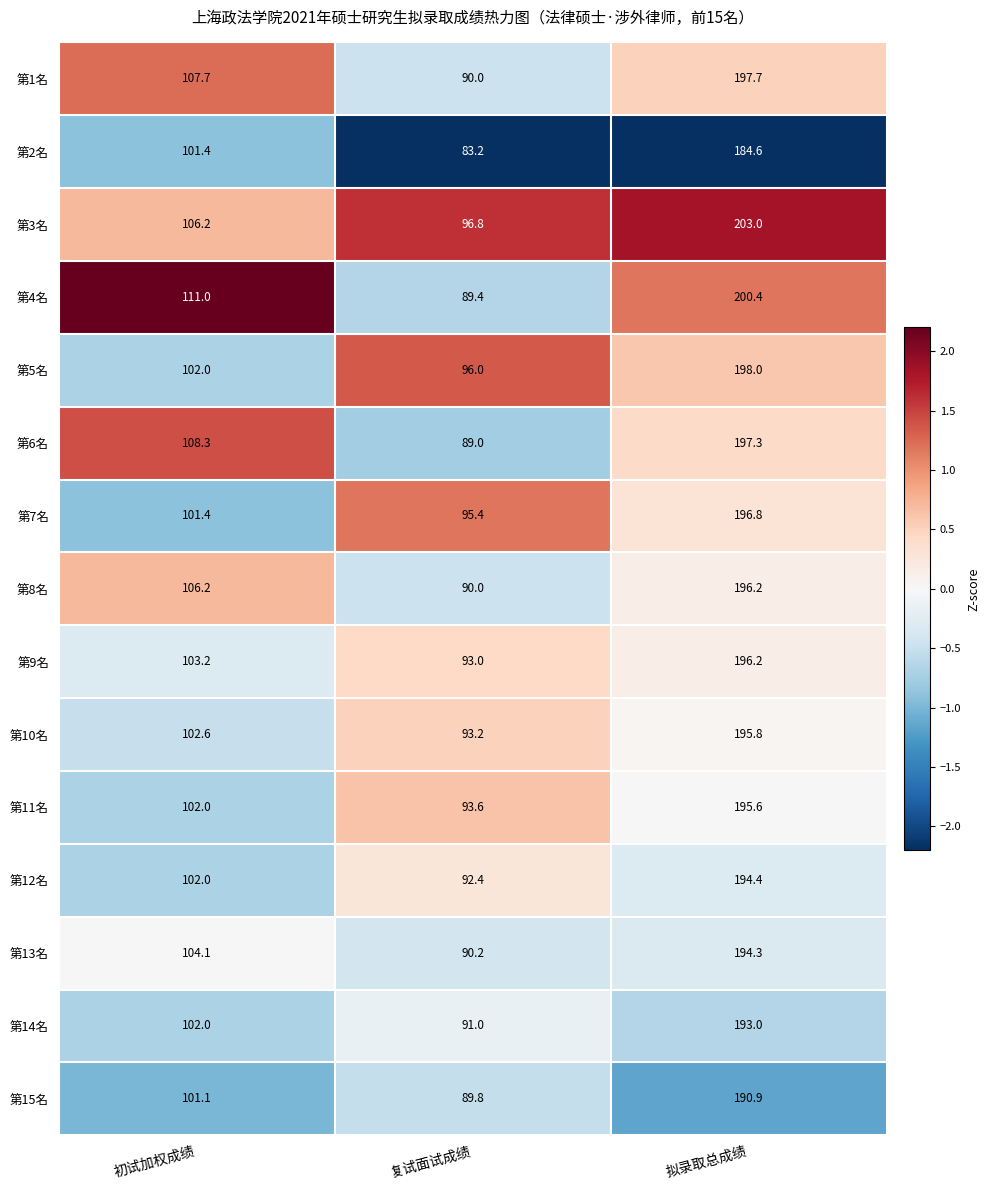

What is the difference between the highest and lowest values at 拟录取总成绩?

18.4